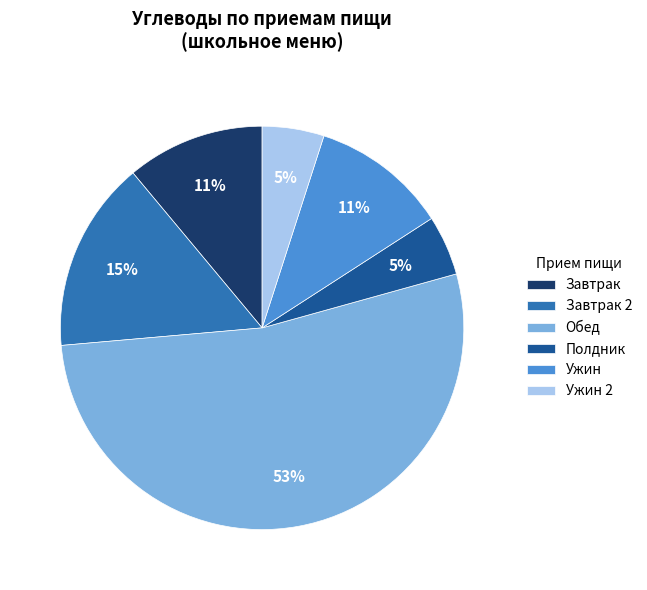

Is there any slice that represents more than half of the pie?

Yes